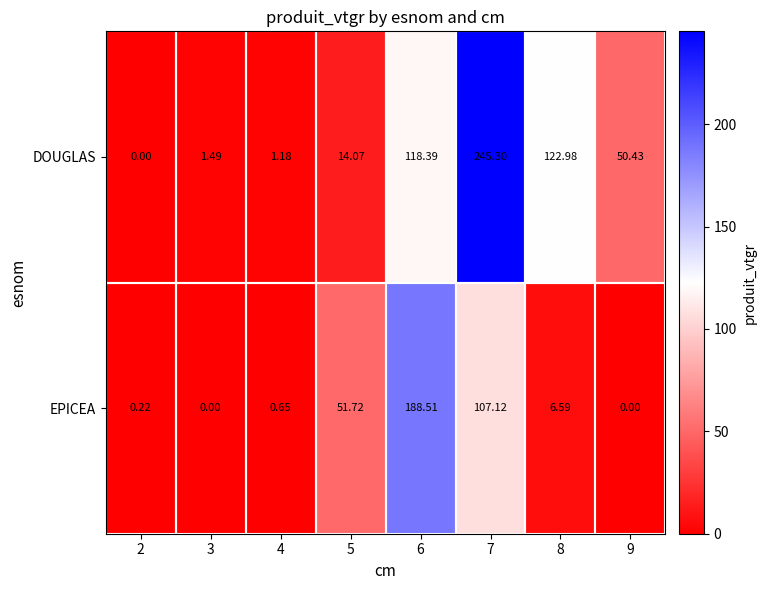

Count the number of categories in the chart.

8